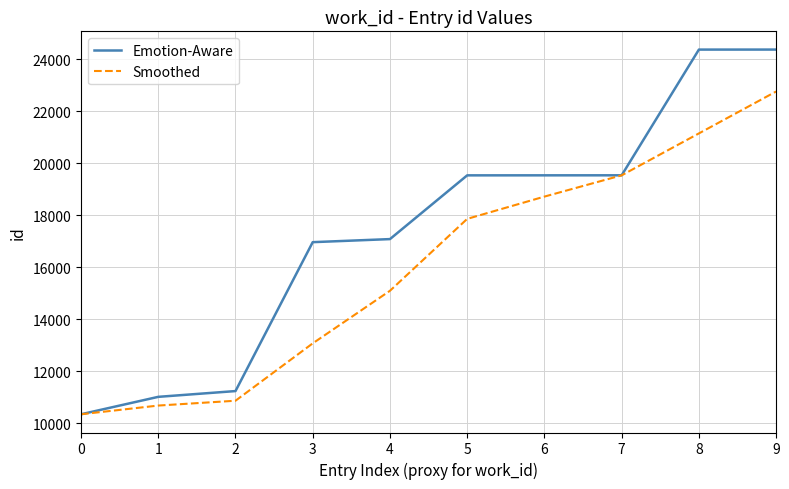

The value of Smoothed at 1 is 10685.0. True or false?

True